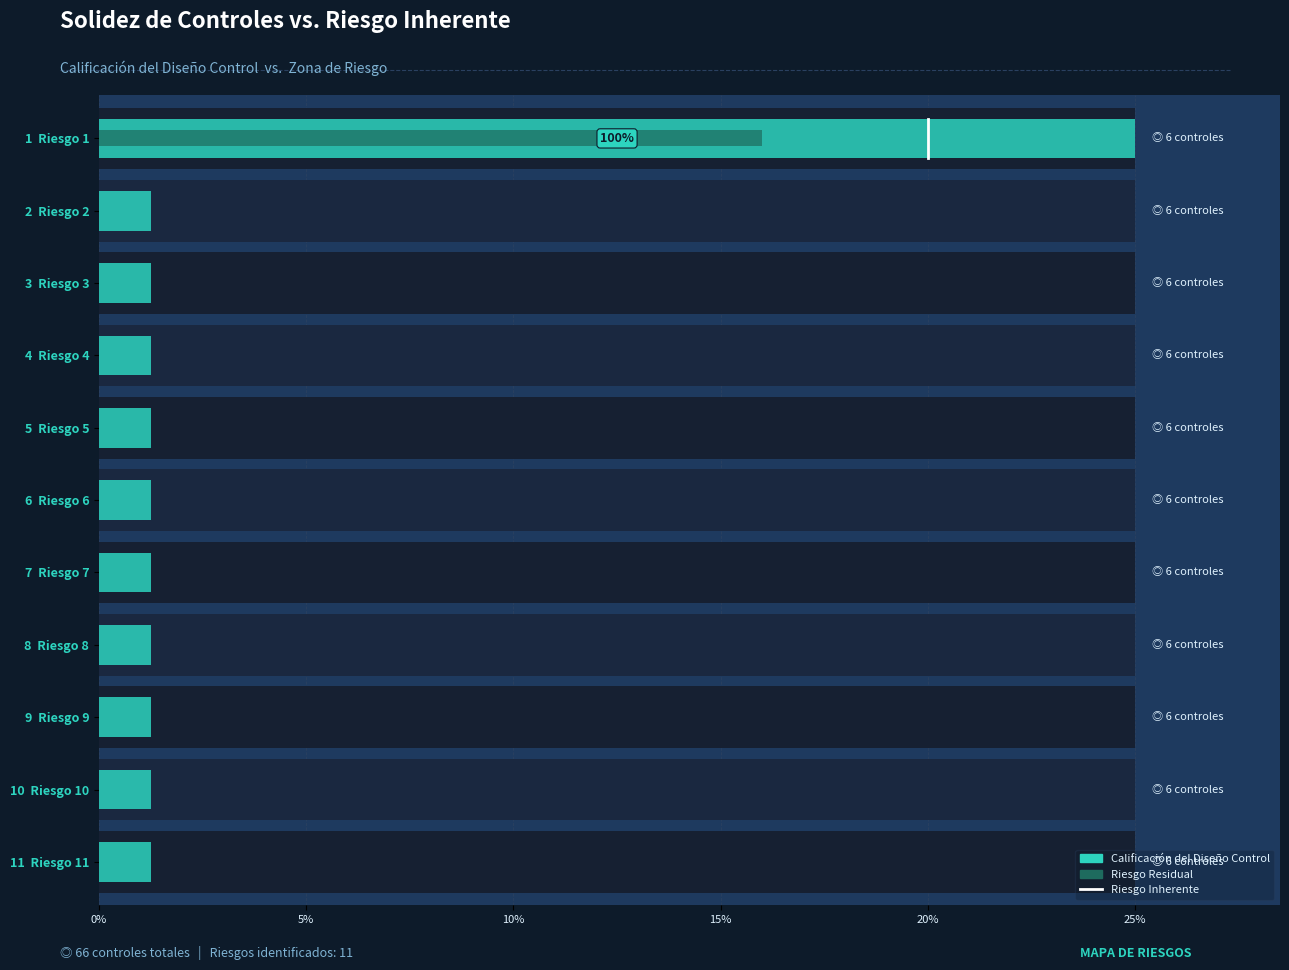

Reading left to right, transcribe all the data shown in this chart.

Calificación del Diseño Control: 25.0	1.2	1.2	1.2	1.2	1.2	1.2	1.2	1.2	1.2	1.2
Riesgo Residual: 16.0	0.0	0.0	0.0	0.0	0.0	0.0	0.0	0.0	0.0	0.0